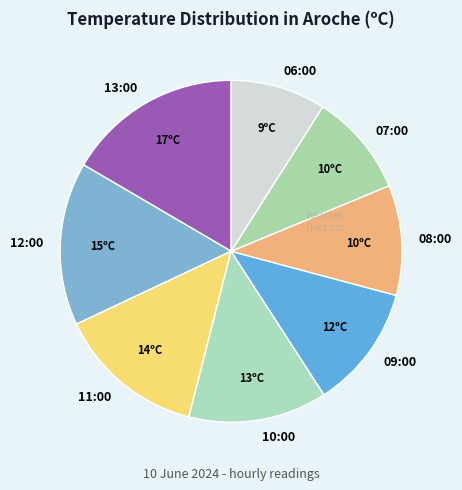

Count the number of slices in the pie.

8